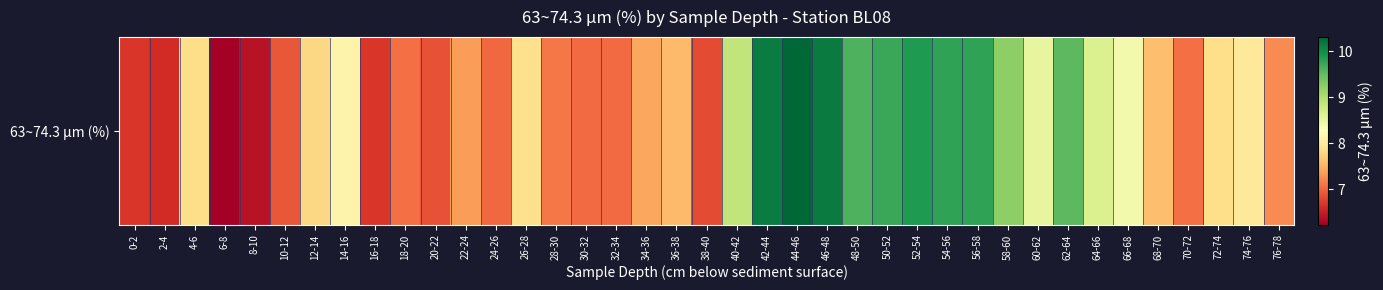

Between 52-54 and 2-4, which is larger?

52-54